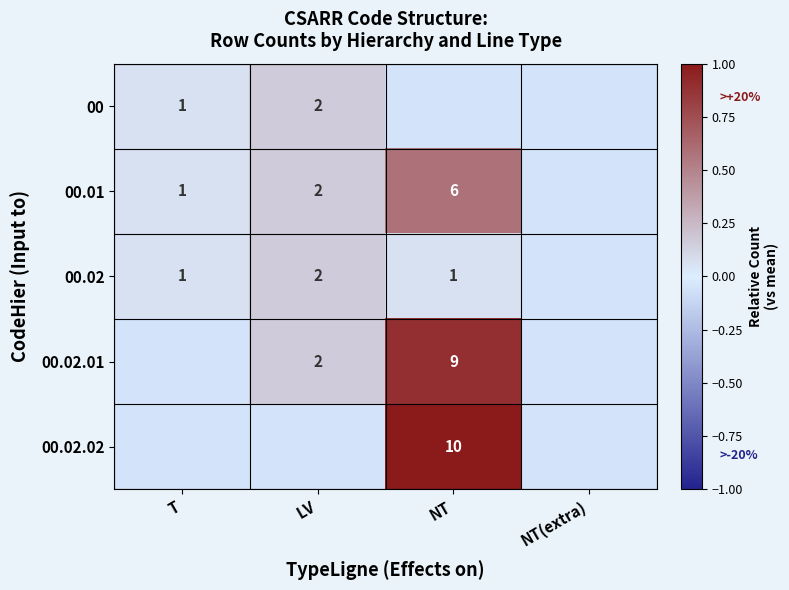

Rank the series at NT(extra) from lowest to highest value.

00, 00.01, 00.02, 00.02.01, 00.02.02